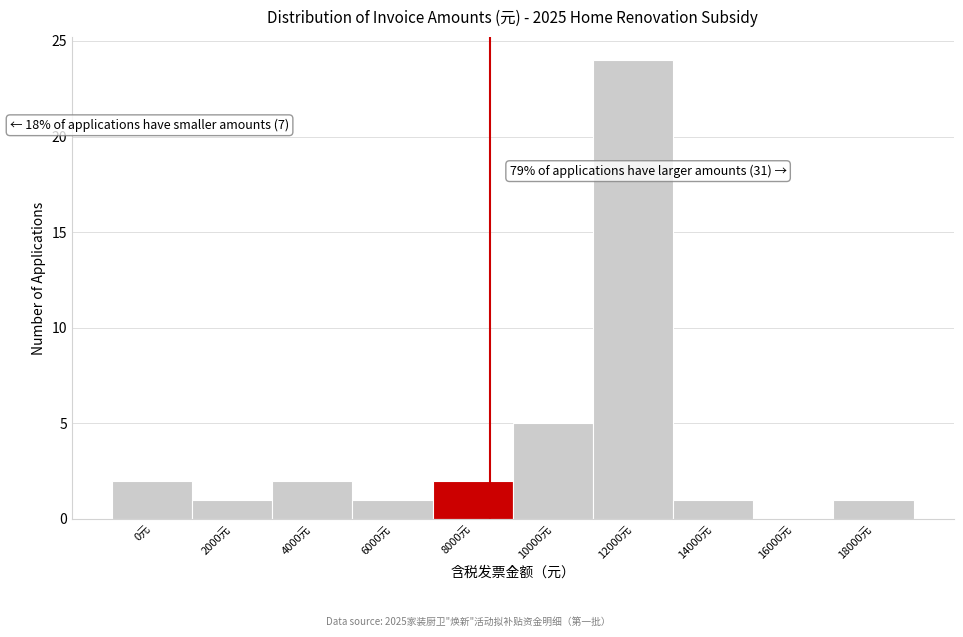

Reading right to left, extract all data points from this chart.

18000元=1	16000元=0	14000元=1	12000元=24	10000元=5	8000元=2	6000元=1	4000元=2	2000元=1	0元=2